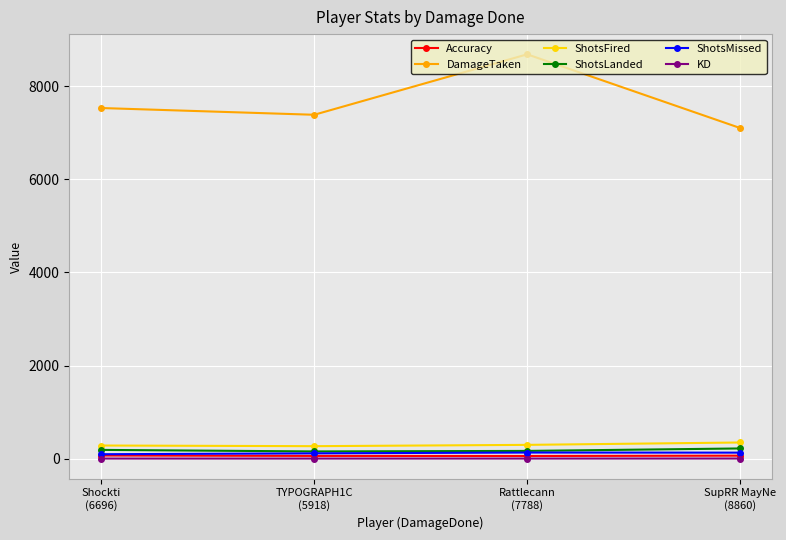

What is the sum of all DamageTaken values?

30711.0